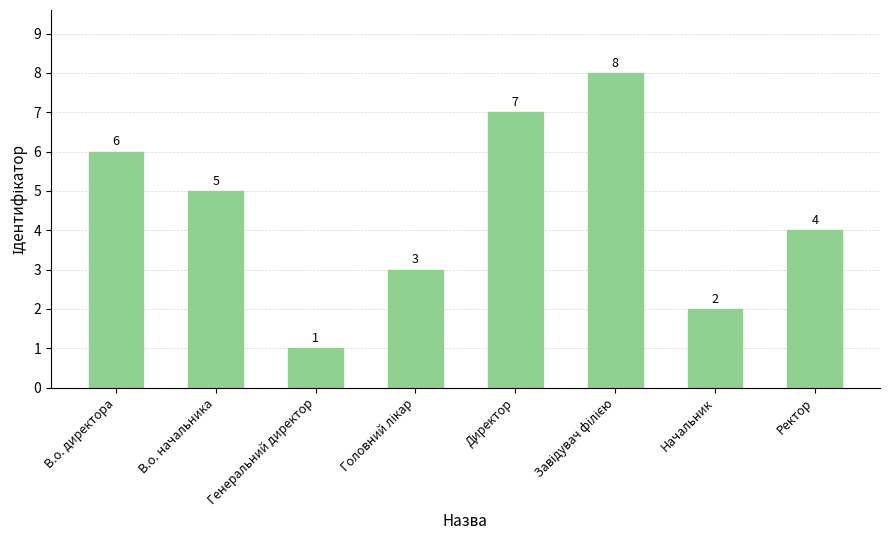

How many values are between 3 and 7?

5